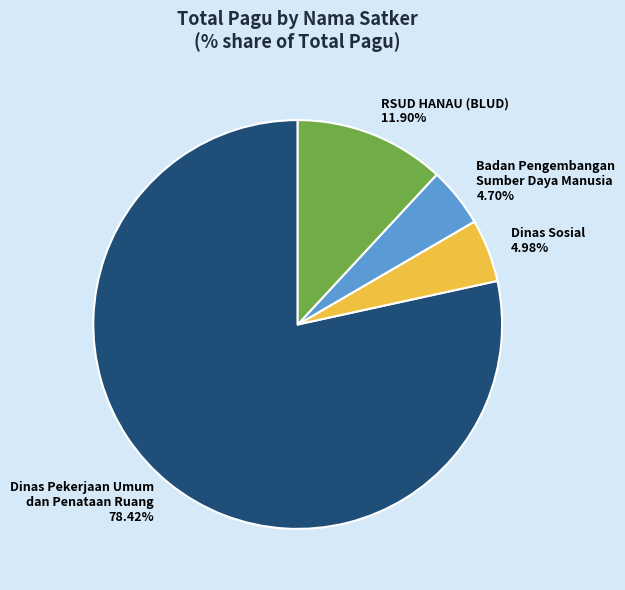

Is there a majority slice in this chart?

Yes